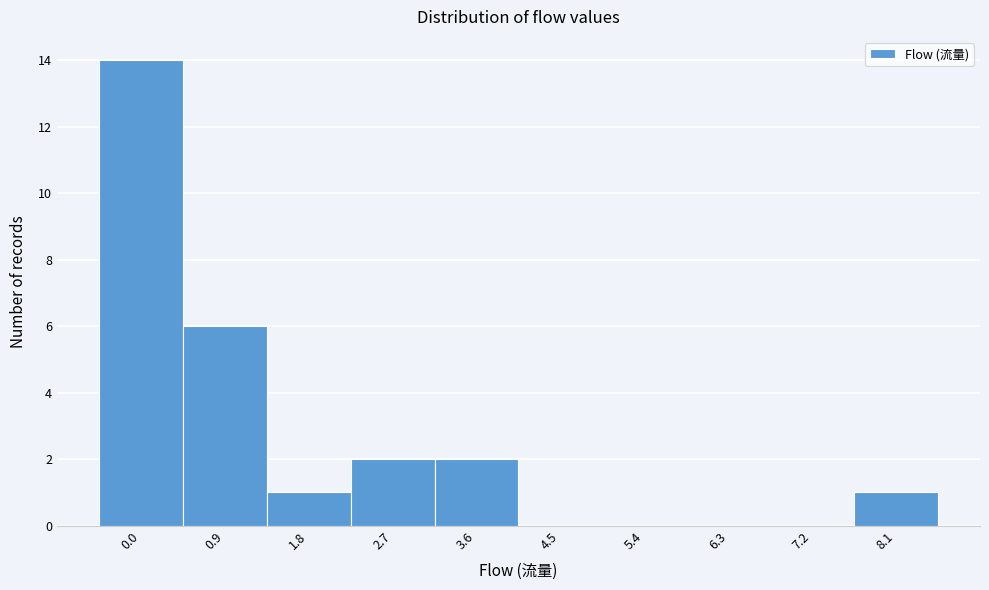

Which has a higher value, 2.7 or 7.2?

2.7